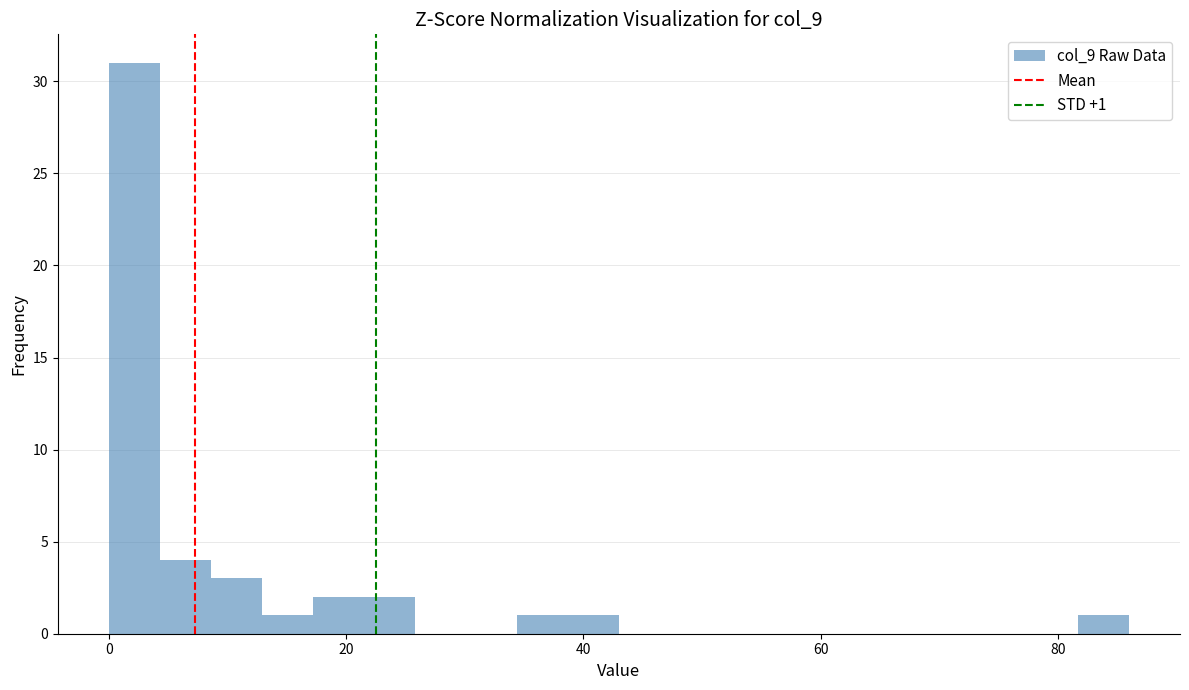

Around what value on the x-axis is the tallest bar? Give the approximate position of its centre, as read against the axis.

2